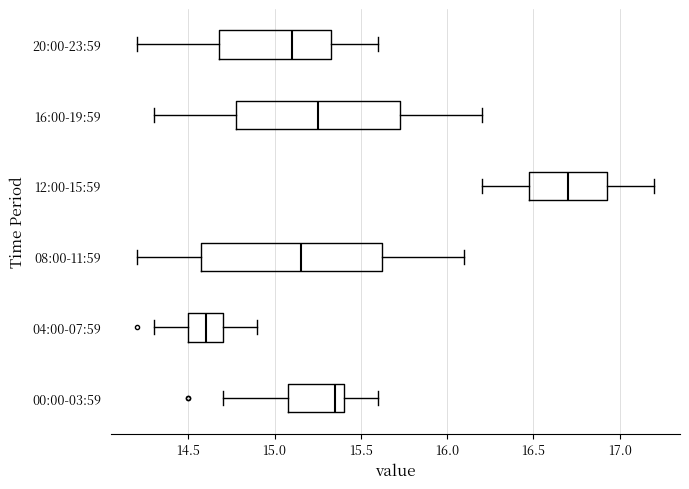

Which box is the widest, from its left edge to its right edge?

08:00-11:59